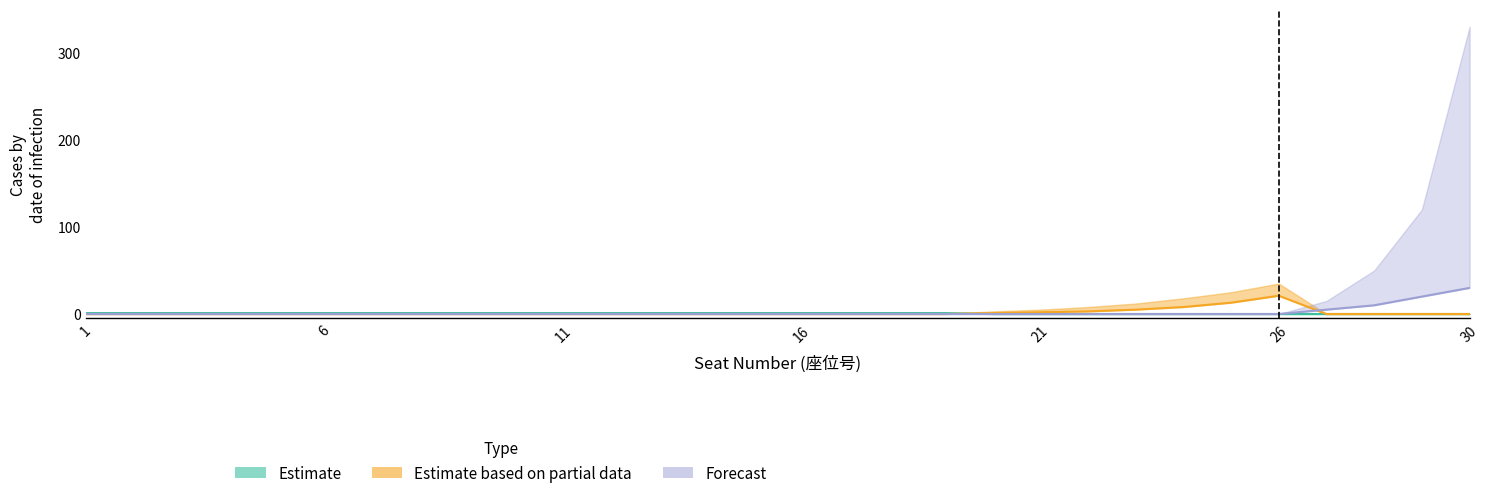

How many Estimate values are between 0 and 1?

30